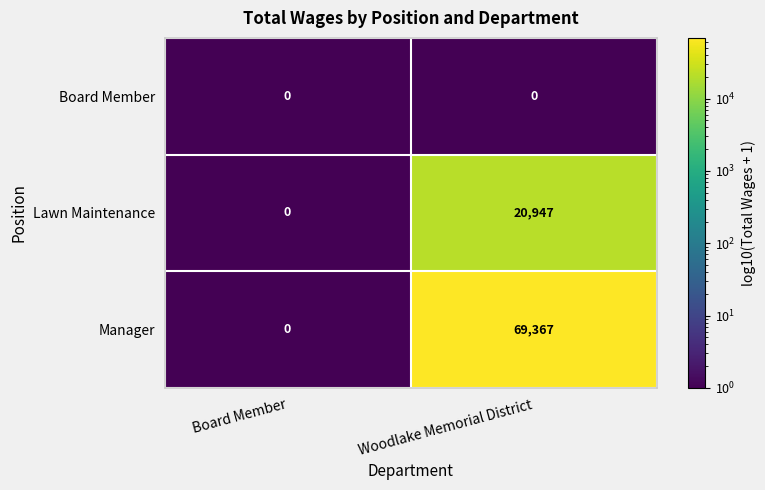

Which series has the widest spread of values?

Manager